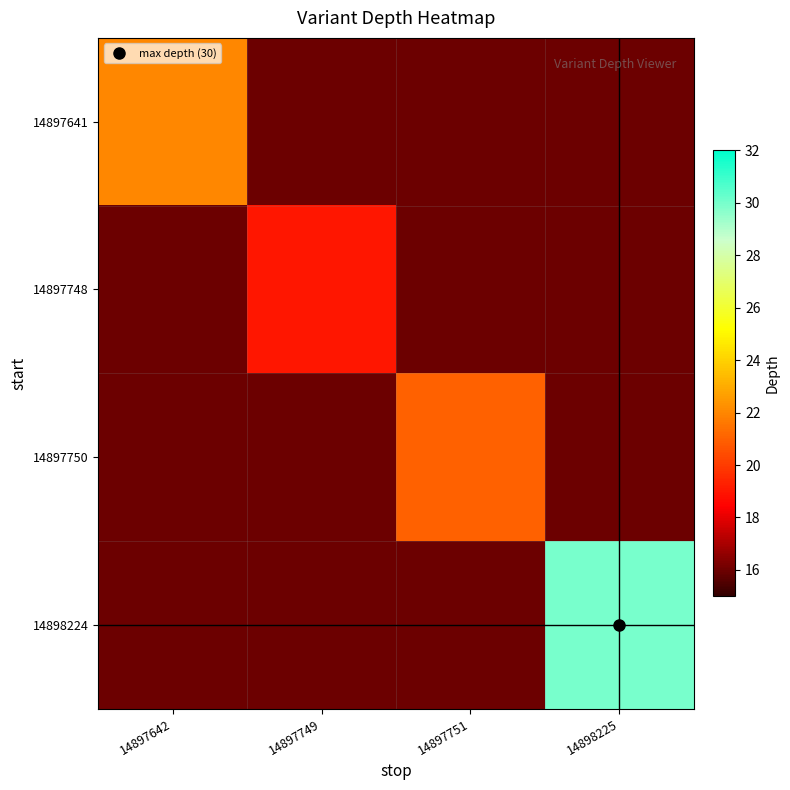

How many categories are shown in the chart?

4